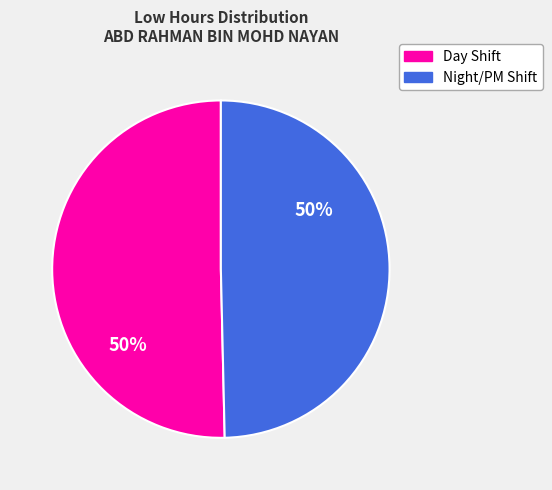

To the nearest percent, what is the average slice percentage?

50%